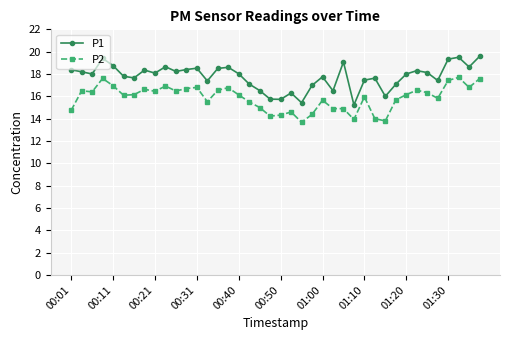

What is the sum of all P1 values?

710.3